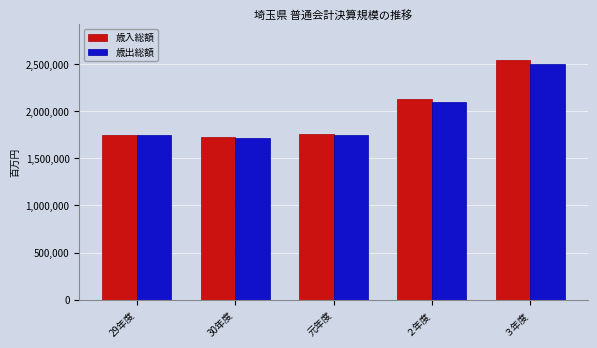

How many data points does each series have?

5